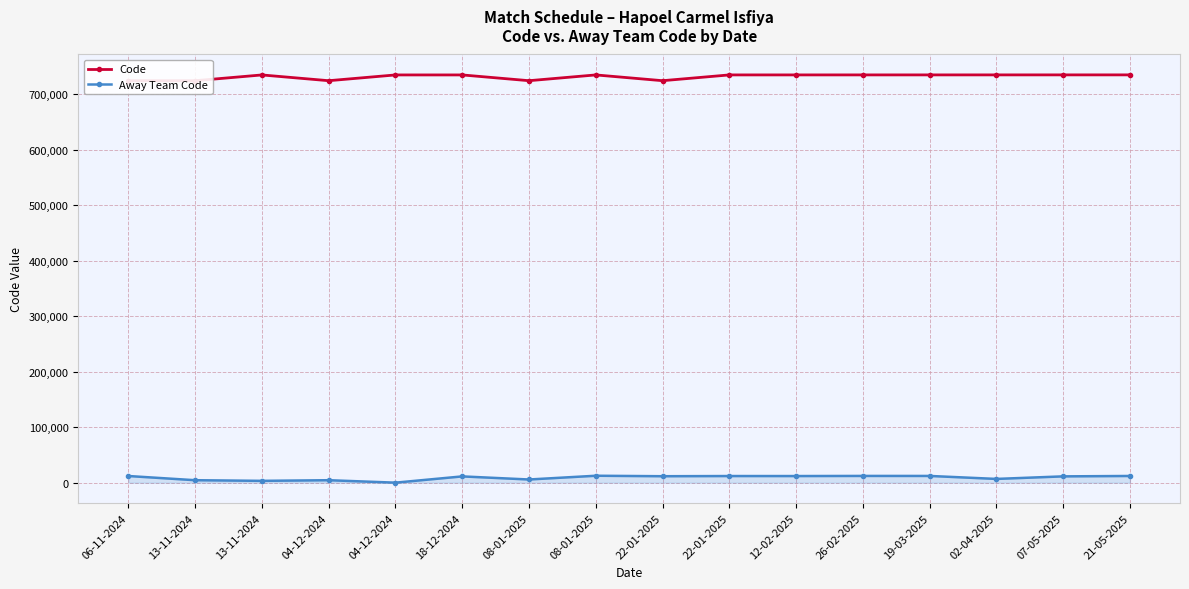

What is the average value of the Away Team Code series?

9016